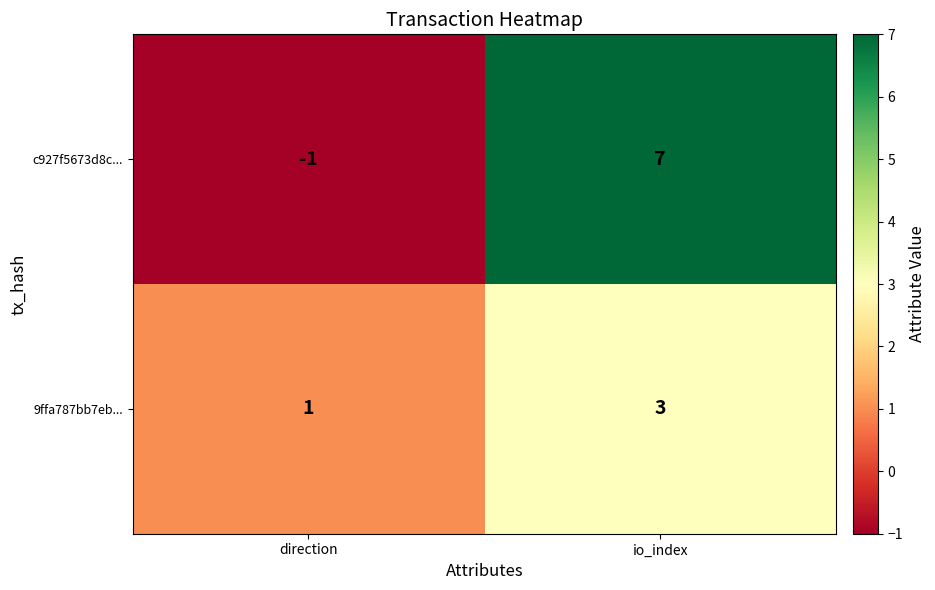

The 9ffa787bb7eb... series shows 0 at direction. True or false?

False